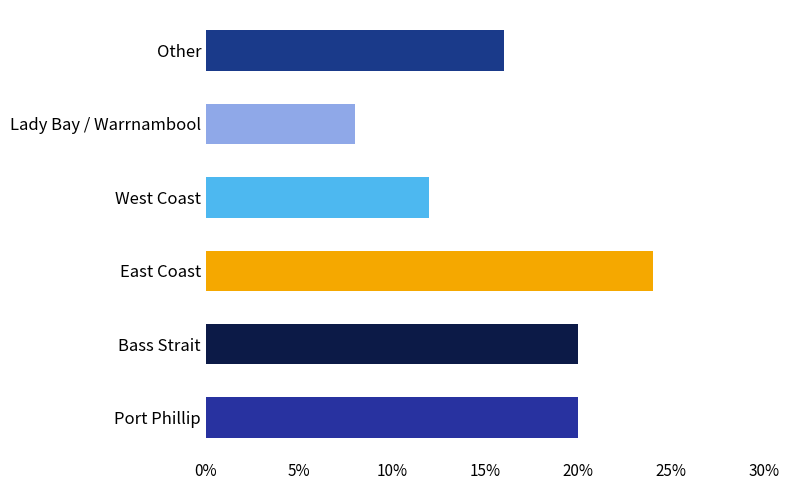

Count the values in the range 0 to 1.

6